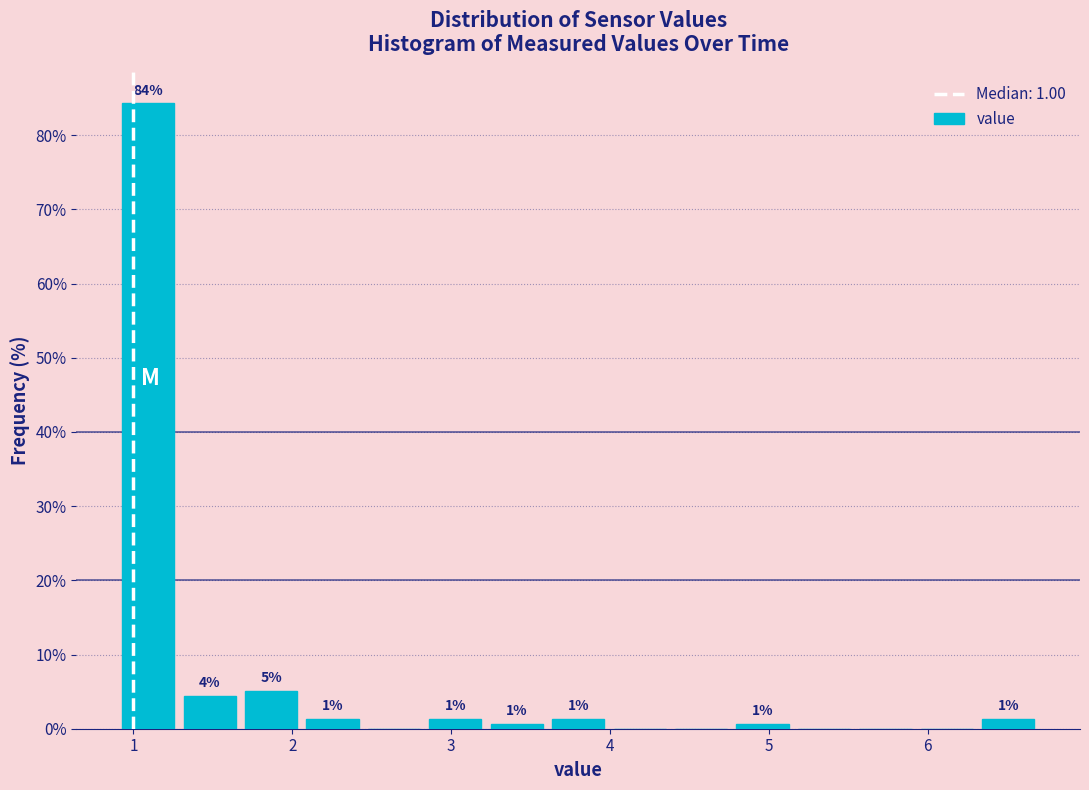

Read against the x-axis, roughly where is the centre of the tallest bar?

1.1